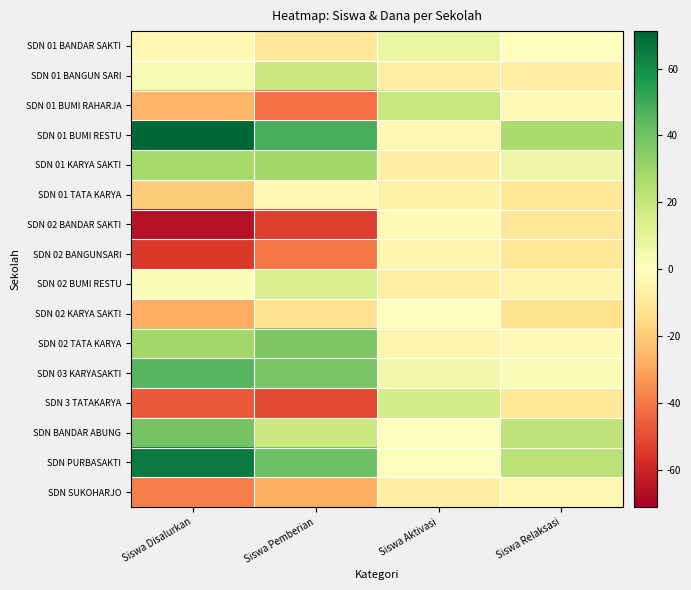

Which series has the largest range (max minus min)?

SDN 01 BUMI RESTU